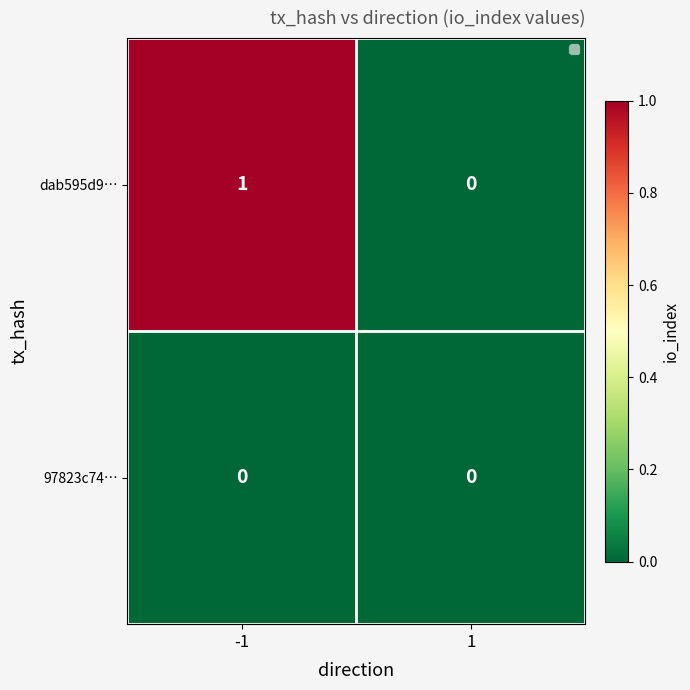

Reading right to left, extract all data points from this chart.

dab595d9…: 1=0	-1=1
97823c74…: 1=0	-1=0